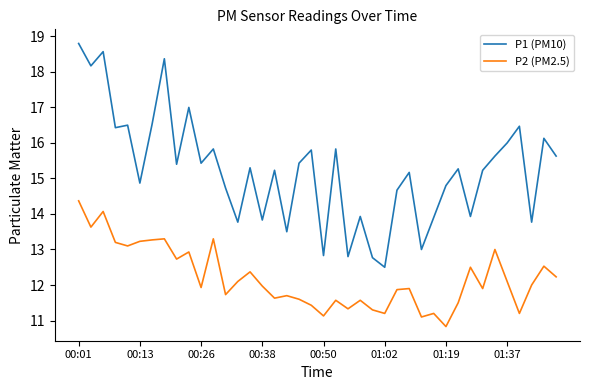

Reading right to left, list all the values displayed in this chart.

P1 (PM10): 15.6	16.1	13.8	16.5	16.0	15.6	15.2	13.9	15.3	14.8	13.9	13.0	15.2	14.7	12.5	12.8	13.9	12.8	15.8	12.8	15.8	15.4	13.5	15.2	13.8	15.3	13.8	14.7	15.8	15.4	17.0	15.4	18.4	16.5	14.9	16.5	16.4	18.6	18.2	18.8
P2 (PM2.5): 12.2	12.5	12.0	11.2	12.1	13.0	11.9	12.5	11.5	10.8	11.2	11.1	11.9	11.9	11.2	11.3	11.6	11.3	11.6	11.1	11.4	11.6	11.7	11.6	12.0	12.4	12.1	11.7	13.3	11.9	12.9	12.7	13.3	13.3	13.2	13.1	13.2	14.1	13.6	14.4